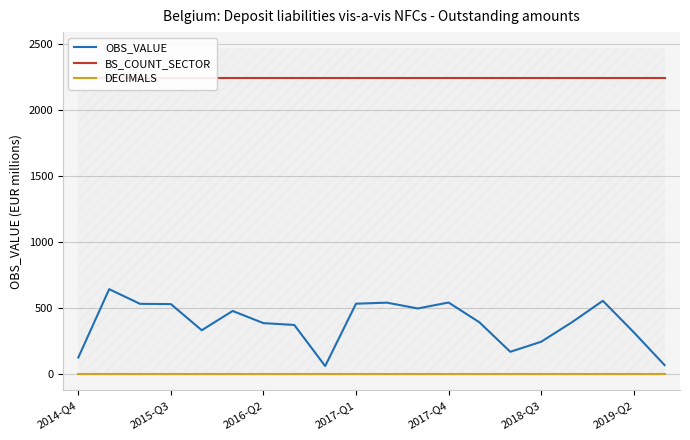

Reading right to left, list all the values displayed in this chart.

OBS_VALUE: 66	315	553	391	243	167	390	540	495	539	531	59	370	384	476	330	528	530	641	124
BS_COUNT_SECTOR: 2240	2240	2240	2240	2240	2240	2240	2240	2240	2240	2240	2240	2240	2240	2240	2240	2240	2240	2240	2240
DECIMALS: 2	2	2	2	2	2	2	2	2	2	2	2	2	2	2	2	2	2	2	2